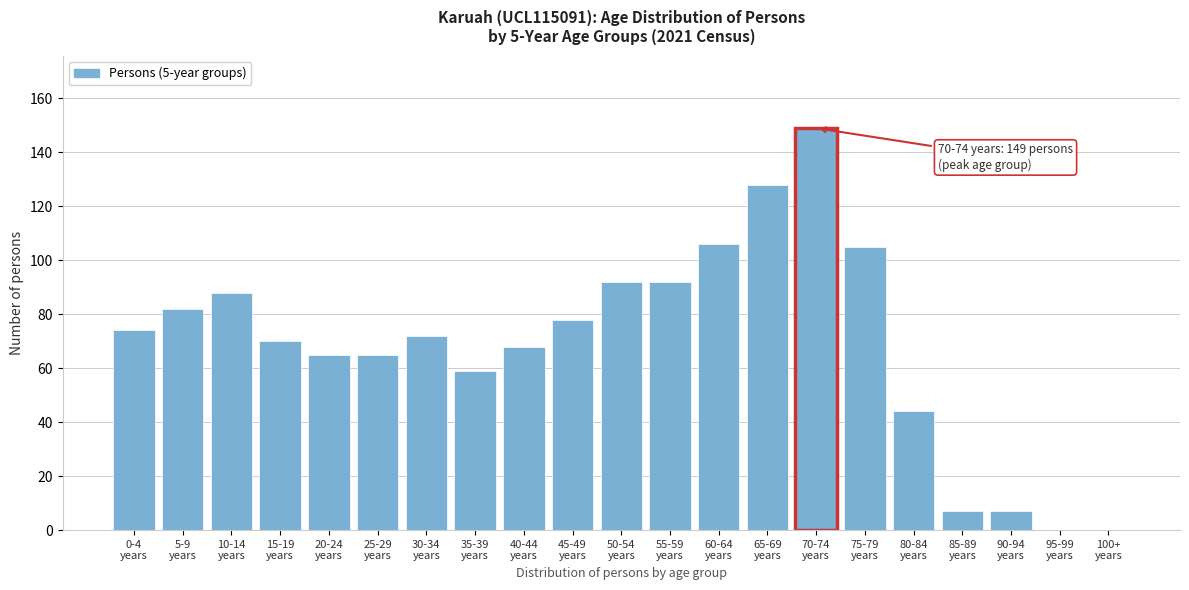

What is the sum of all values?

1451